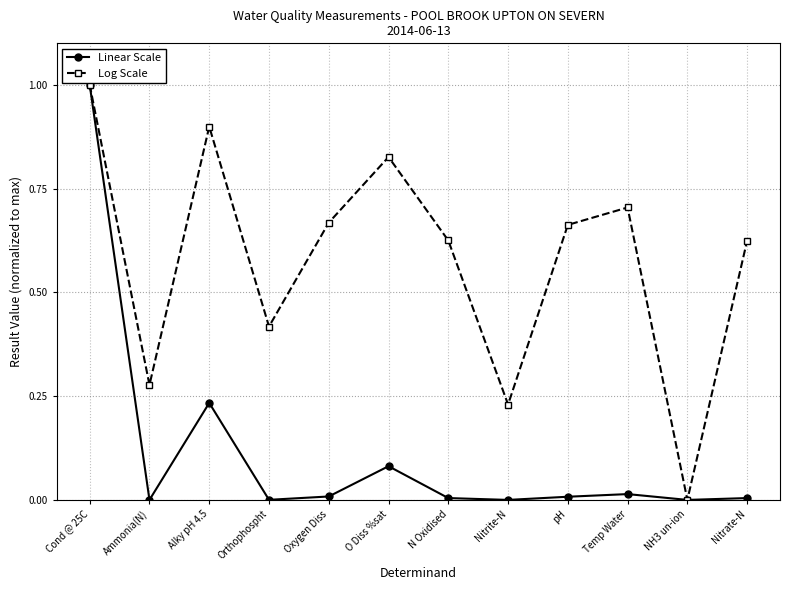

Which category has the highest value across all series?

Cond @ 25C